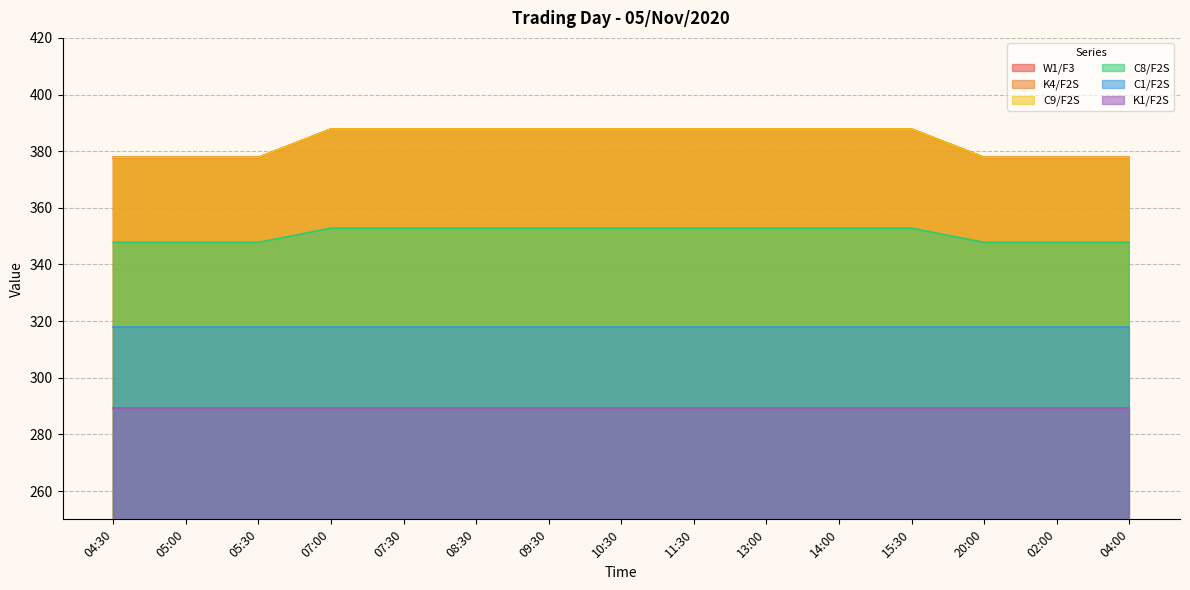

What is the difference between the maximum and minimum values in the C8/F2S series?

5.0